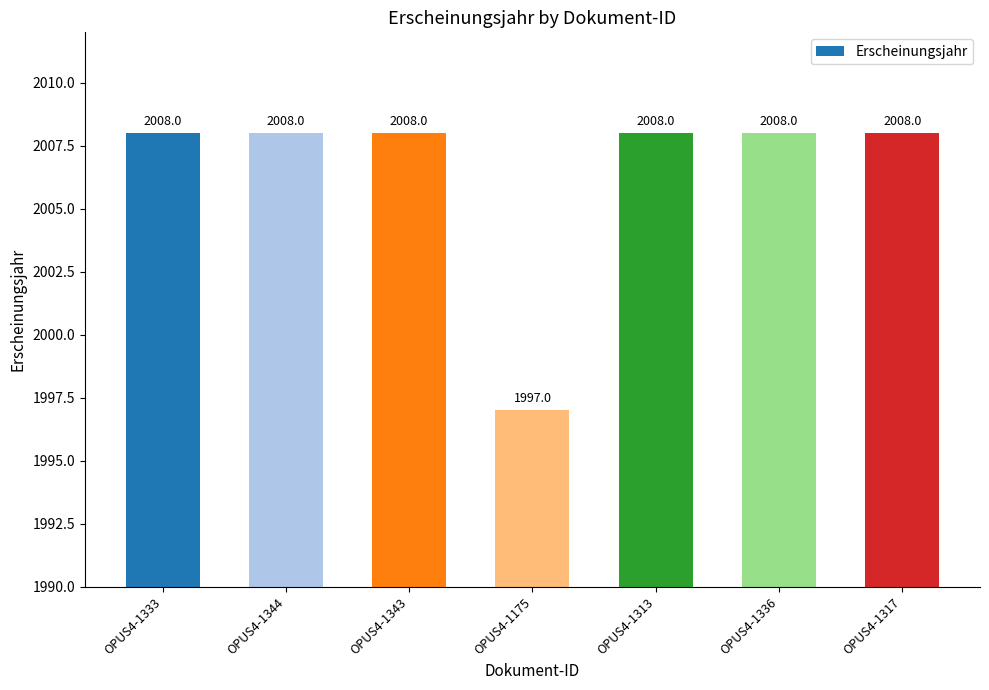

The value at OPUS4-1317 is 2008. True or false?

True